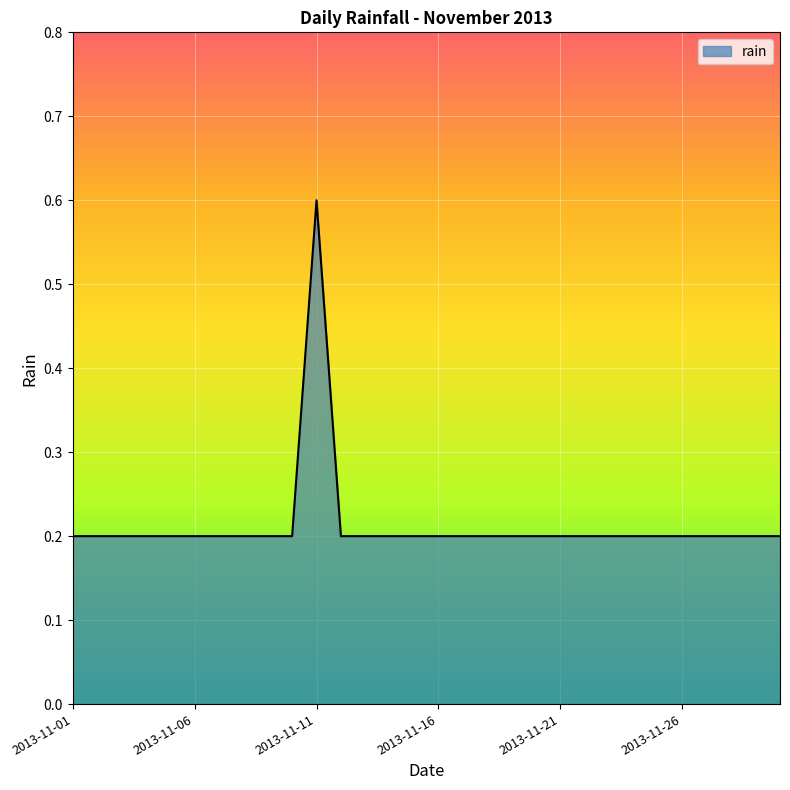

What is the difference between the maximum and minimum values?

0.4